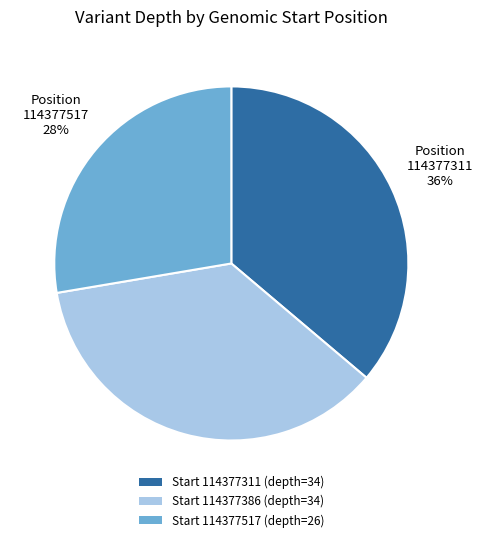

True or false: Start 114377386 (depth=34) accounts for 30% of the total.

False